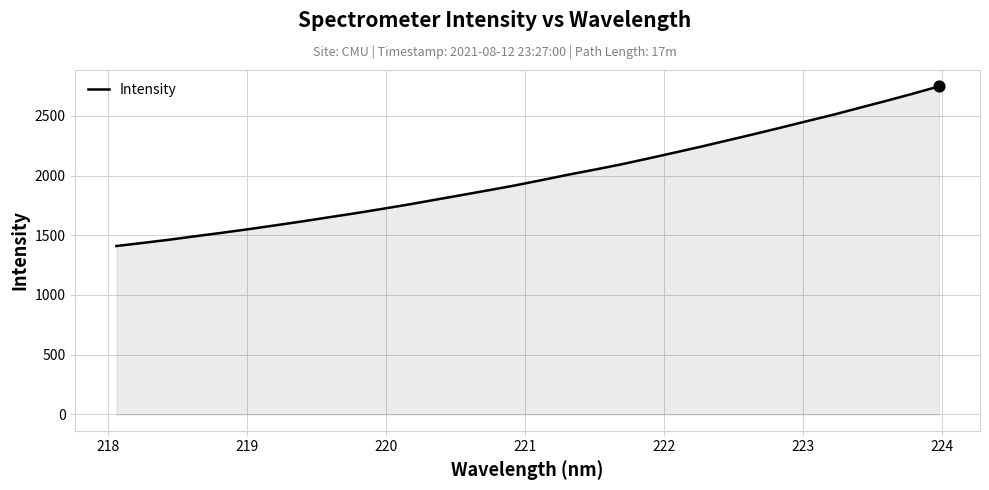

What is the minimum value shown in the chart?

1409.7